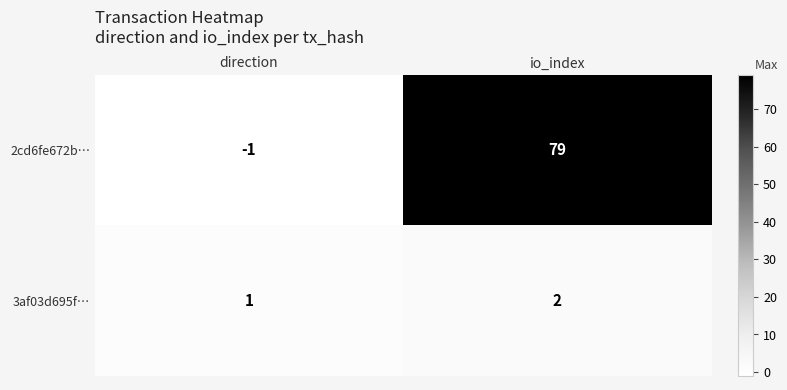

Reading left to right, extract all data points from this chart.

2cd6fe672b…: -1	79
3af03d695f…: 1	2